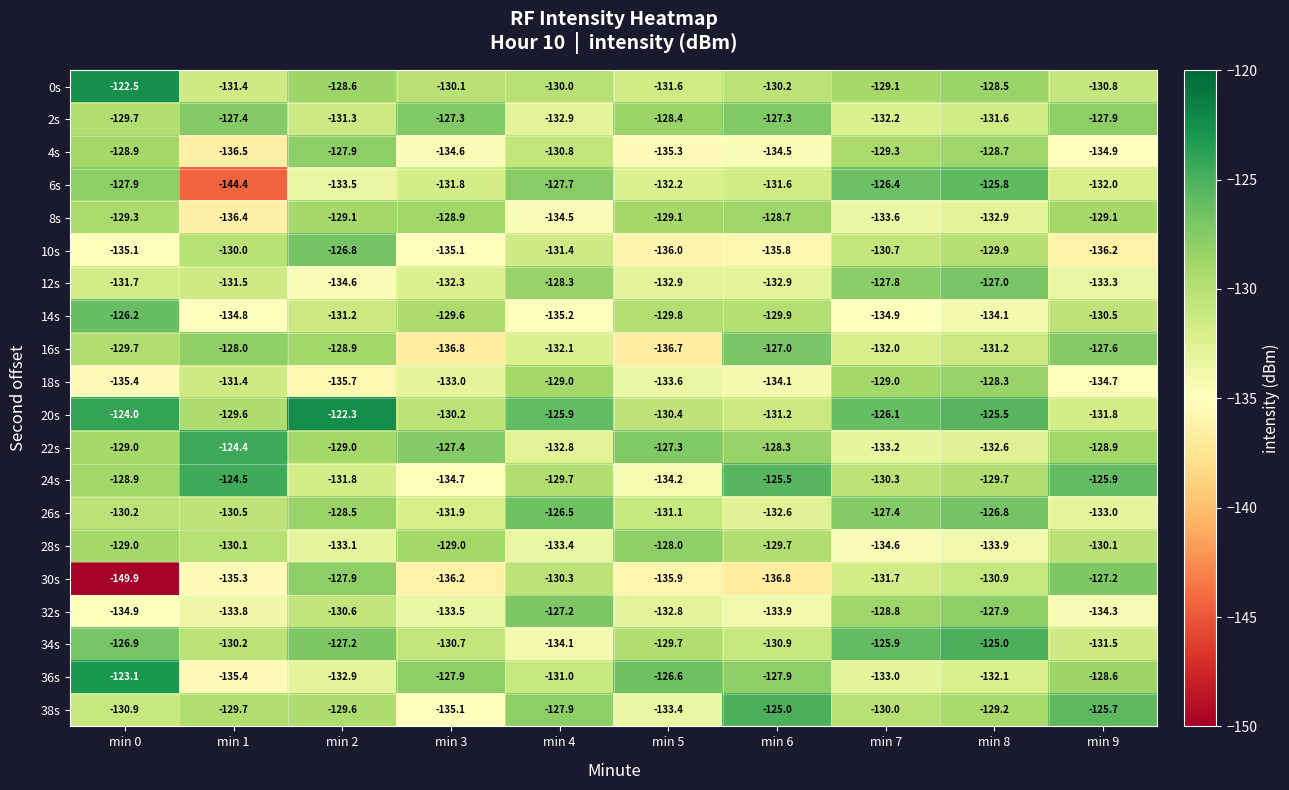

What is the difference between the highest and lowest values at min 1?

20.0